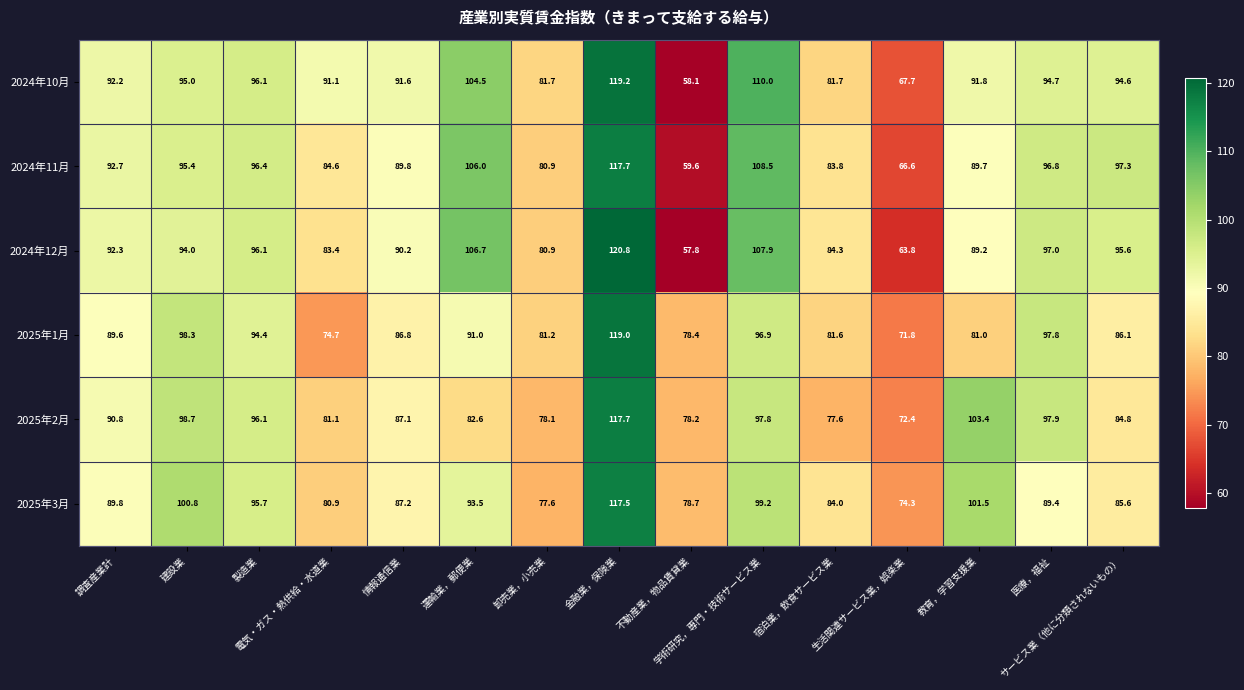

Which series changed the most between 調査産業計 and 教育，学習支援業?

2025年2月